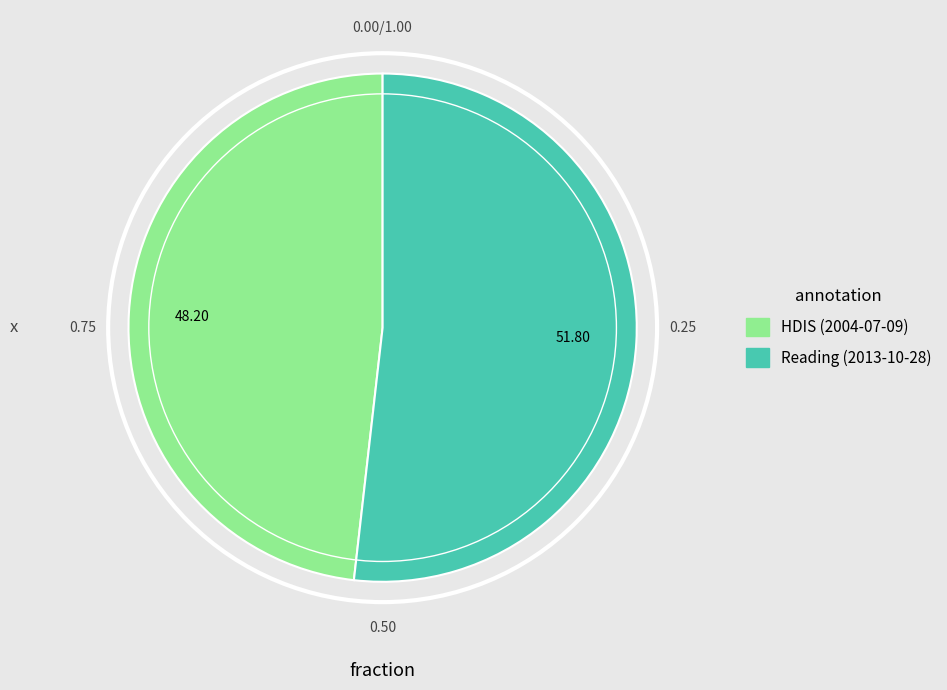

Is it true that Reading (2013-10-28) is 60% of the pie?

False